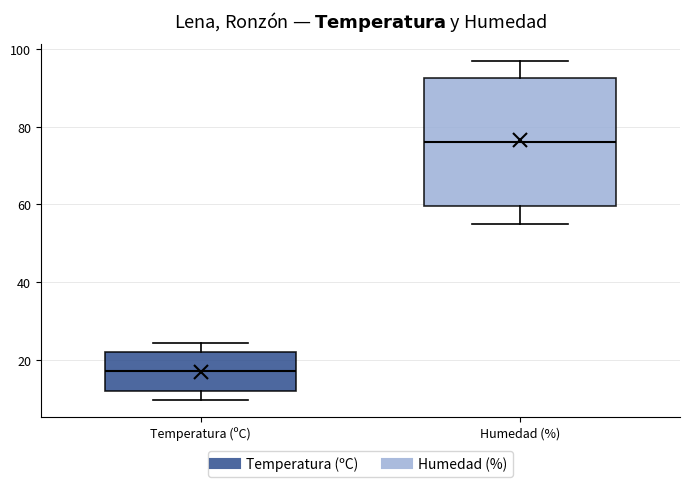

Reading left to right, read every box against the y-axis: the position of its median line, the range the box covers, and the ends of its whiskers. The values are not printed on the chart, so give them approximately, as read against the axis.

Temperatura (ºC): median 18, box 12 to 22, whiskers 10 to 24
Humedad (%): median 76, box 60 to 92, whiskers 56 to 98